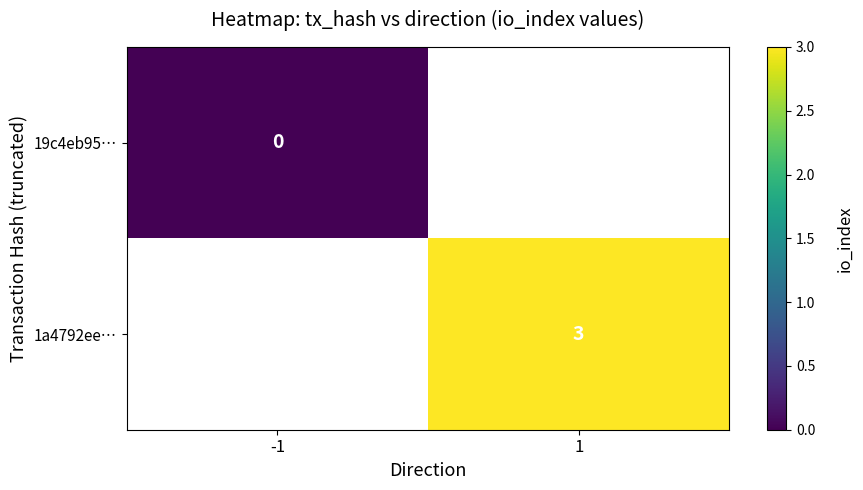

The 1a4792ee… series shows 3 at 1. True or false?

True